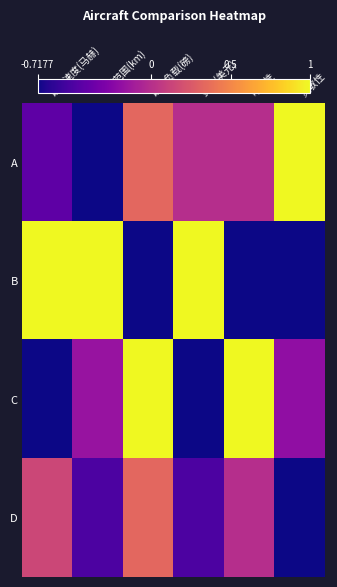

What is the spread (max minus min) of values at 费用(美元)?

2.0